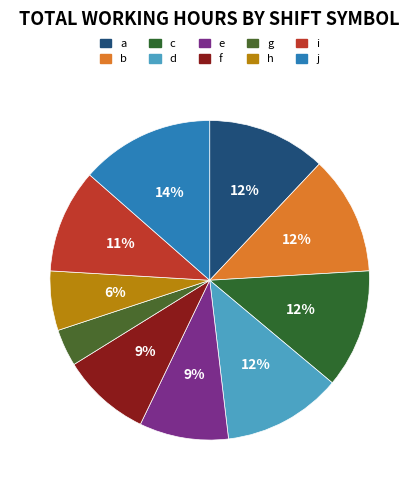

Count the number of slices in the pie.

10